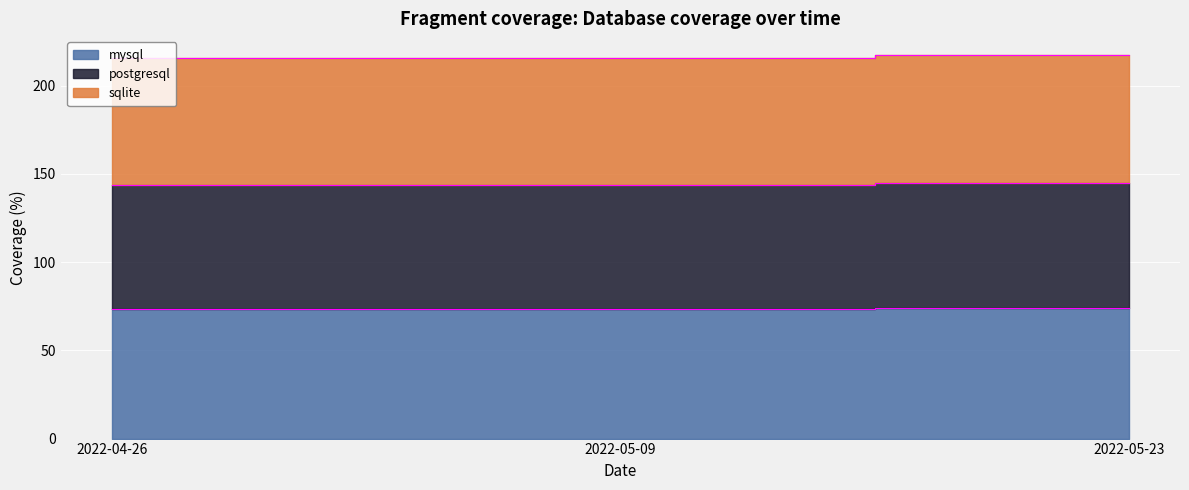

At how many categories does at least one series exceed 97?

3